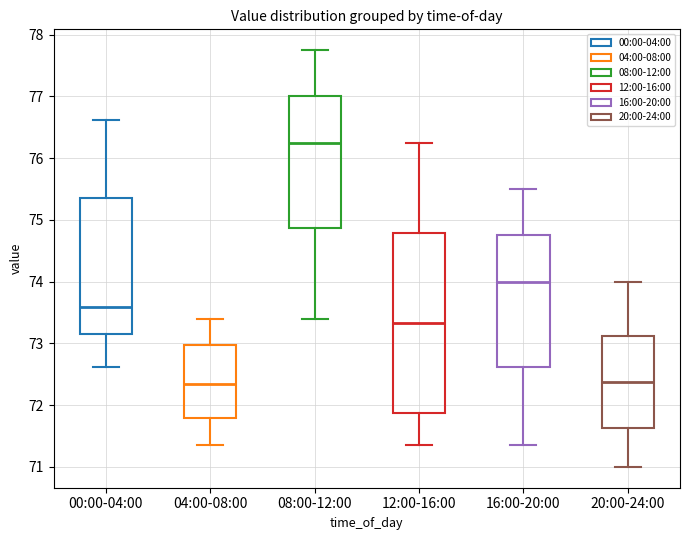

Where does the upper whisker of the box for 12:00-16:00 end on the y-axis? The values are not printed on the chart, so give them approximately, as read against the axis.

76.3